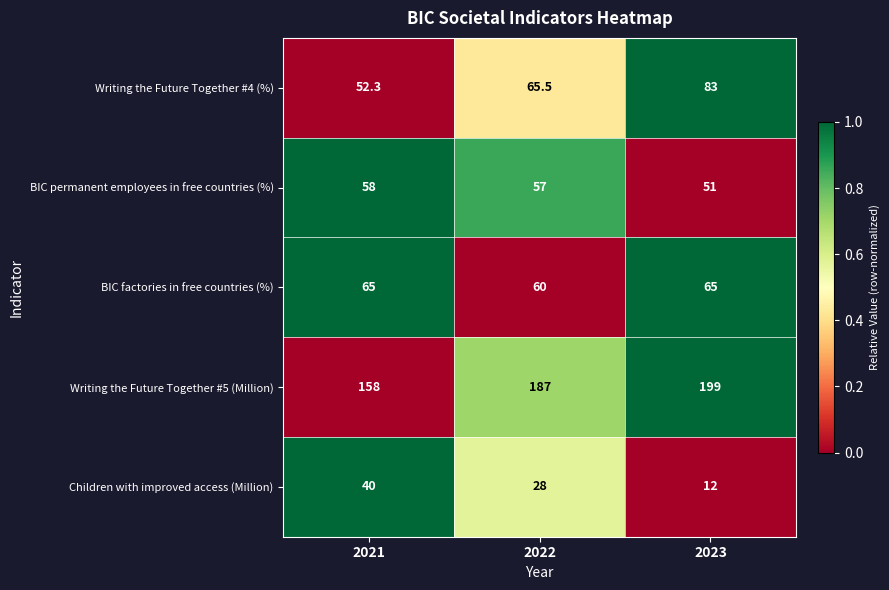

Count the BIC factories in free countries (%) values in the range 60 to 65.

3